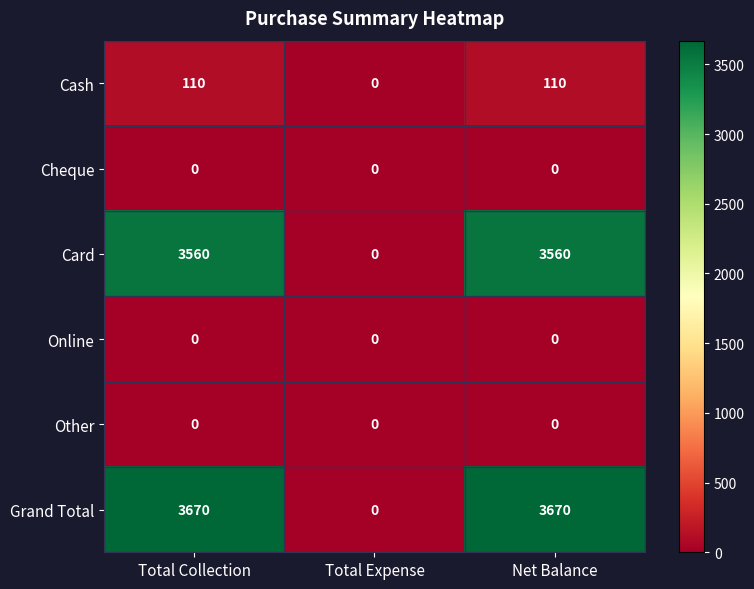

Reading left to right, what are all the values shown in this chart?

Cash: Total Collection=110	Total Expense=0	Net Balance=110
Cheque: Total Collection=0	Total Expense=0	Net Balance=0
Card: Total Collection=3560	Total Expense=0	Net Balance=3560
Online: Total Collection=0	Total Expense=0	Net Balance=0
Other: Total Collection=0	Total Expense=0	Net Balance=0
Grand Total: Total Collection=3670	Total Expense=0	Net Balance=3670